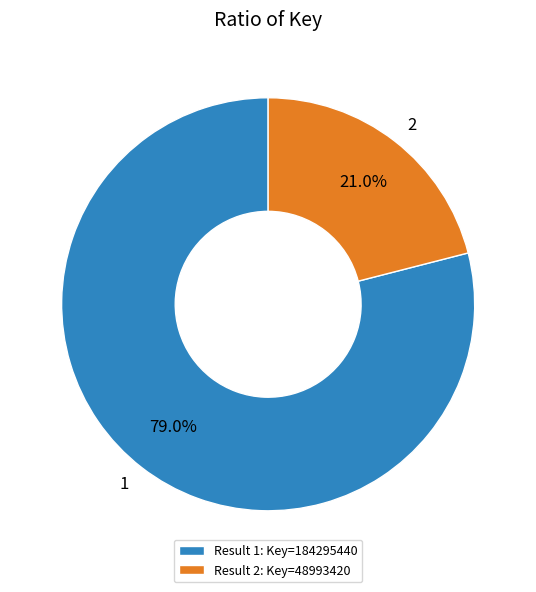

To the nearest percent, what is the difference between the 1 and 2 slice percentages?

58%